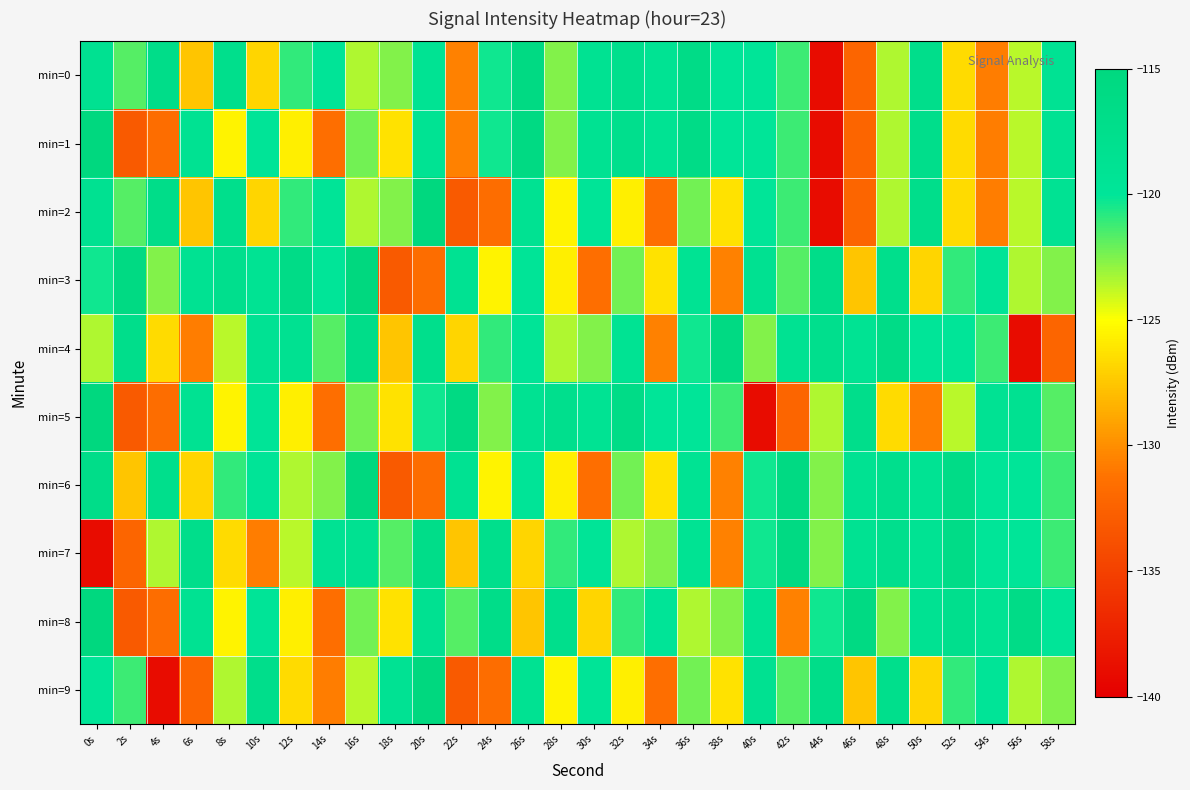

Reading left to right, extract all data points from this chart.

min=0: 0s=-118.5	2s=-121.7	4s=-117.0	6s=-127.6	8s=-117.5	10s=-126.9	12s=-121.0	14s=-119.7	16s=-123.4	18s=-122.5	20s=-119.1	22s=-130.6	24s=-120.3	26s=-115.7	28s=-122.6	30s=-118.7	32s=-117.7	34s=-119.0	36s=-116.5	38s=-119.9	40s=-119.8	42s=-121.2	44s=-139.0	46s=-132.2	48s=-123.4	50s=-117.4	52s=-126.5	54s=-130.7	56s=-123.6	58s=-118.9
min=1: 0s=-115.0	2s=-133.1	4s=-131.6	6s=-118.7	8s=-125.5	10s=-119.8	12s=-125.7	14s=-131.5	16s=-122.3	18s=-126.2	20s=-119.1	22s=-130.6	24s=-120.3	26s=-115.7	28s=-122.6	30s=-118.7	32s=-117.7	34s=-119.0	36s=-116.5	38s=-119.9	40s=-119.8	42s=-121.2	44s=-139.0	46s=-132.2	48s=-123.4	50s=-117.4	52s=-126.5	54s=-130.7	56s=-123.6	58s=-118.9
min=2: 0s=-118.5	2s=-121.7	4s=-117.0	6s=-127.6	8s=-117.5	10s=-126.9	12s=-121.0	14s=-119.7	16s=-123.4	18s=-122.5	20s=-115.0	22s=-133.1	24s=-131.6	26s=-118.7	28s=-125.5	30s=-119.8	32s=-125.7	34s=-131.5	36s=-122.3	38s=-126.2	40s=-119.8	42s=-121.2	44s=-139.0	46s=-132.2	48s=-123.4	50s=-117.4	52s=-126.5	54s=-130.7	56s=-123.6	58s=-118.9
min=3: 0s=-120.3	2s=-115.7	4s=-122.6	6s=-118.7	8s=-117.7	10s=-119.0	12s=-116.5	14s=-119.9	16s=-115.0	18s=-133.1	20s=-131.6	22s=-118.7	24s=-125.5	26s=-119.8	28s=-125.7	30s=-131.5	32s=-122.3	34s=-126.2	36s=-119.1	38s=-130.6	40s=-118.5	42s=-121.7	44s=-117.0	46s=-127.6	48s=-117.5	50s=-126.9	52s=-121.0	54s=-119.7	56s=-123.4	58s=-122.5
min=4: 0s=-123.4	2s=-117.4	4s=-126.5	6s=-130.7	8s=-123.6	10s=-118.9	12s=-118.5	14s=-121.7	16s=-117.0	18s=-127.6	20s=-117.5	22s=-126.9	24s=-121.0	26s=-119.7	28s=-123.4	30s=-122.5	32s=-119.1	34s=-130.6	36s=-120.3	38s=-115.7	40s=-122.6	42s=-118.7	44s=-117.7	46s=-119.0	48s=-116.5	50s=-119.9	52s=-119.8	54s=-121.2	56s=-139.0	58s=-132.2
min=5: 0s=-115.0	2s=-133.1	4s=-131.6	6s=-118.7	8s=-125.5	10s=-119.8	12s=-125.7	14s=-131.5	16s=-122.3	18s=-126.2	20s=-120.3	22s=-115.7	24s=-122.6	26s=-118.7	28s=-117.7	30s=-119.0	32s=-116.5	34s=-119.9	36s=-119.8	38s=-121.2	40s=-139.0	42s=-132.2	44s=-123.4	46s=-117.4	48s=-126.5	50s=-130.7	52s=-123.6	54s=-118.9	56s=-118.5	58s=-121.7
min=6: 0s=-117.0	2s=-127.6	4s=-117.5	6s=-126.9	8s=-121.0	10s=-119.7	12s=-123.4	14s=-122.5	16s=-115.0	18s=-133.1	20s=-131.6	22s=-118.7	24s=-125.5	26s=-119.8	28s=-125.7	30s=-131.5	32s=-122.3	34s=-126.2	36s=-119.1	38s=-130.6	40s=-120.3	42s=-115.7	44s=-122.6	46s=-118.7	48s=-117.7	50s=-119.0	52s=-116.5	54s=-119.9	56s=-119.8	58s=-121.2
min=7: 0s=-139.0	2s=-132.2	4s=-123.4	6s=-117.4	8s=-126.5	10s=-130.7	12s=-123.6	14s=-118.9	16s=-118.5	18s=-121.7	20s=-117.0	22s=-127.6	24s=-117.5	26s=-126.9	28s=-121.0	30s=-119.7	32s=-123.4	34s=-122.5	36s=-119.1	38s=-130.6	40s=-120.3	42s=-115.7	44s=-122.6	46s=-118.7	48s=-117.7	50s=-119.0	52s=-116.5	54s=-119.9	56s=-119.8	58s=-121.2
min=8: 0s=-115.0	2s=-133.1	4s=-131.6	6s=-118.7	8s=-125.5	10s=-119.8	12s=-125.7	14s=-131.5	16s=-122.3	18s=-126.2	20s=-118.5	22s=-121.7	24s=-117.0	26s=-127.6	28s=-117.5	30s=-126.9	32s=-121.0	34s=-119.7	36s=-123.4	38s=-122.5	40s=-119.1	42s=-130.6	44s=-120.3	46s=-115.7	48s=-122.6	50s=-118.7	52s=-117.7	54s=-119.0	56s=-116.5	58s=-119.9
min=9: 0s=-119.8	2s=-121.2	4s=-139.0	6s=-132.2	8s=-123.4	10s=-117.4	12s=-126.5	14s=-130.7	16s=-123.6	18s=-118.9	20s=-115.0	22s=-133.1	24s=-131.6	26s=-118.7	28s=-125.5	30s=-119.8	32s=-125.7	34s=-131.5	36s=-122.3	38s=-126.2	40s=-118.5	42s=-121.7	44s=-117.0	46s=-127.6	48s=-117.5	50s=-126.9	52s=-121.0	54s=-119.7	56s=-123.4	58s=-122.5